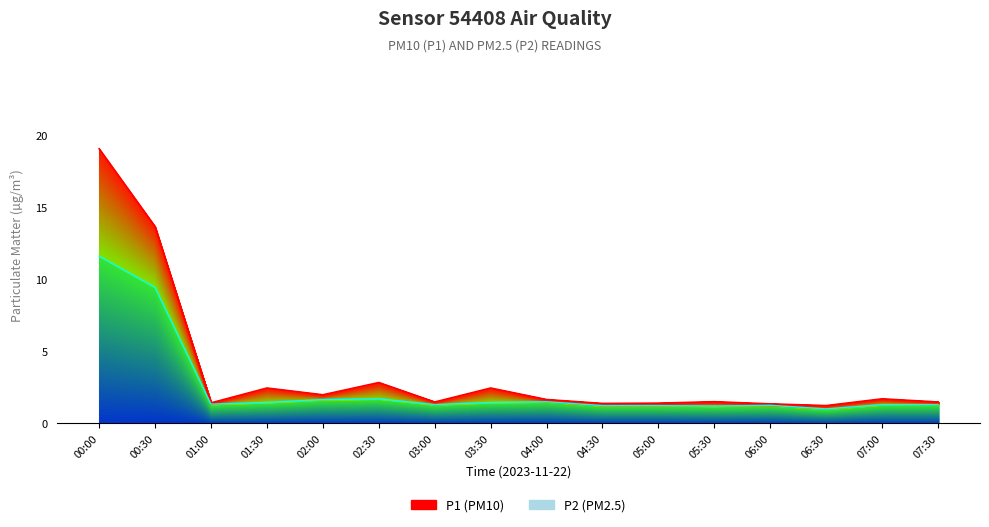

At which category is the sum across all series the highest?

00:00